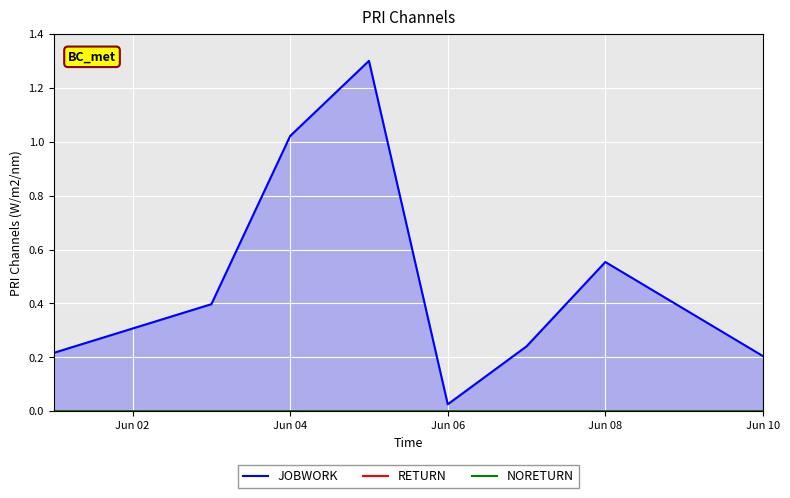

Rank the series by their maximum value, from highest to lowest.

JOBWORK, NORETURN, RETURN